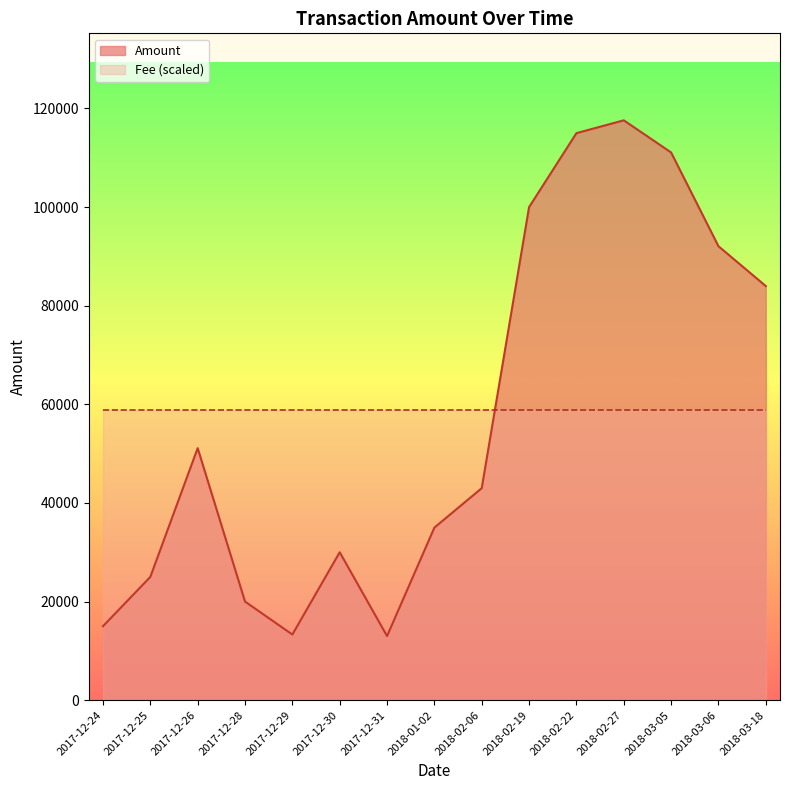

At which category does Amount reach its first local peak?

2017-12-26